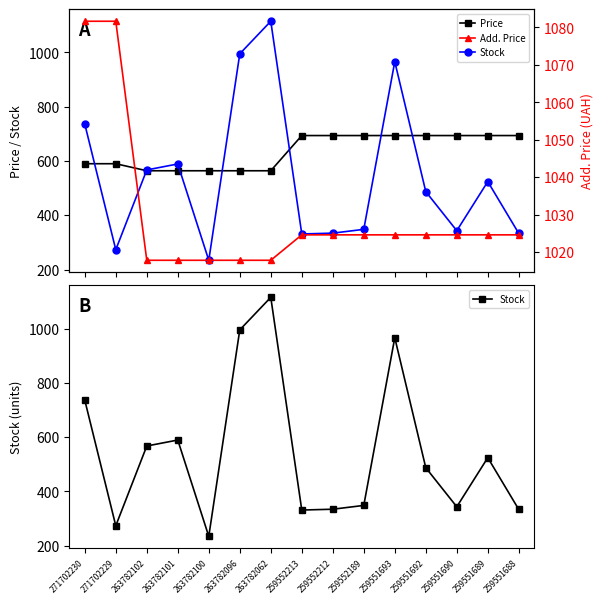

How many categories are shown in the chart?

15